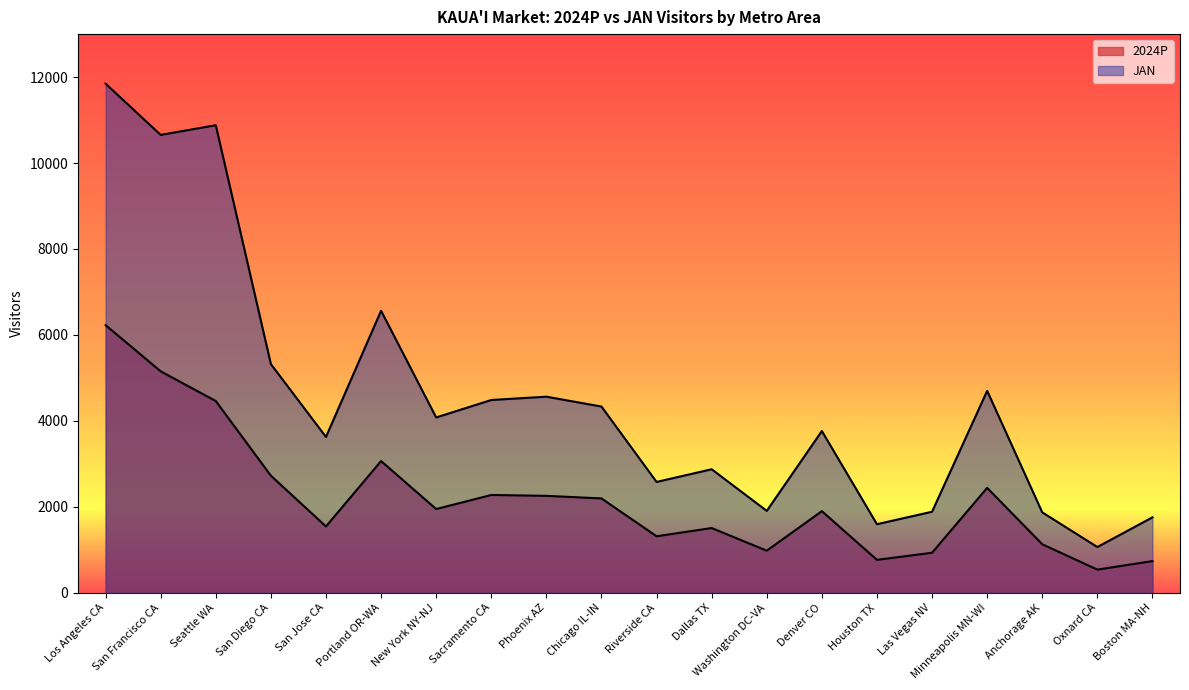

What are all the series names shown in the legend?

2024P, JAN